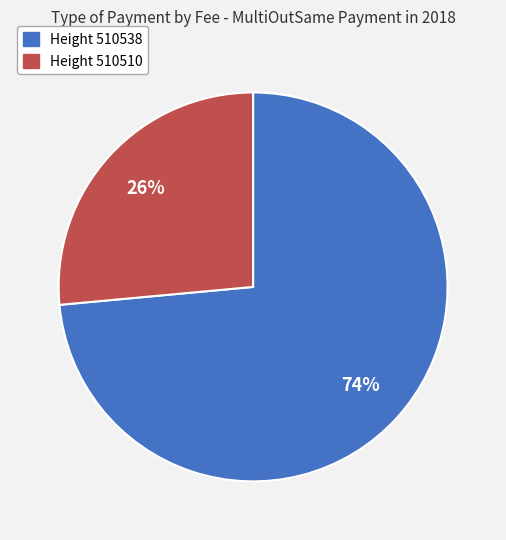

To the nearest percent, what is the average slice percentage?

50%